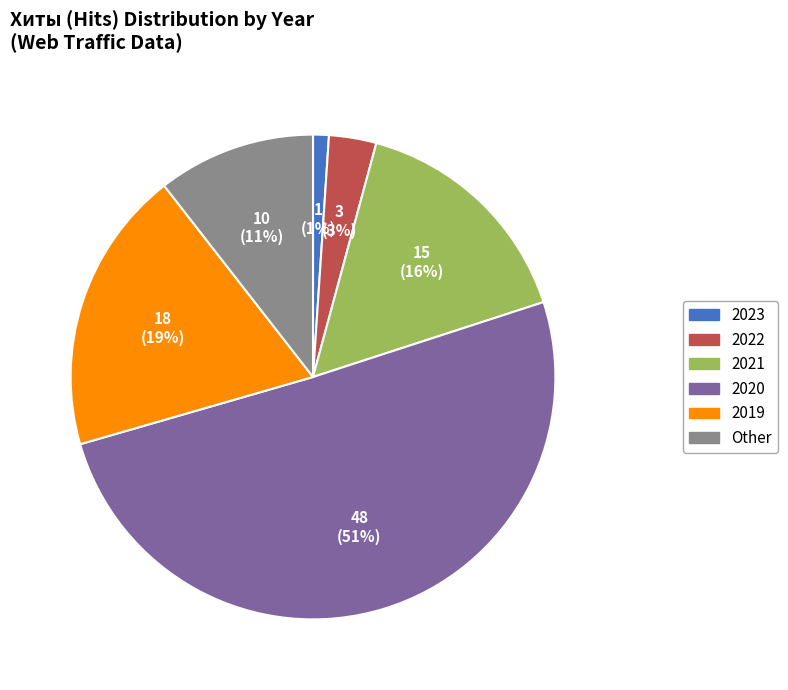

Is there a majority slice in this chart?

Yes